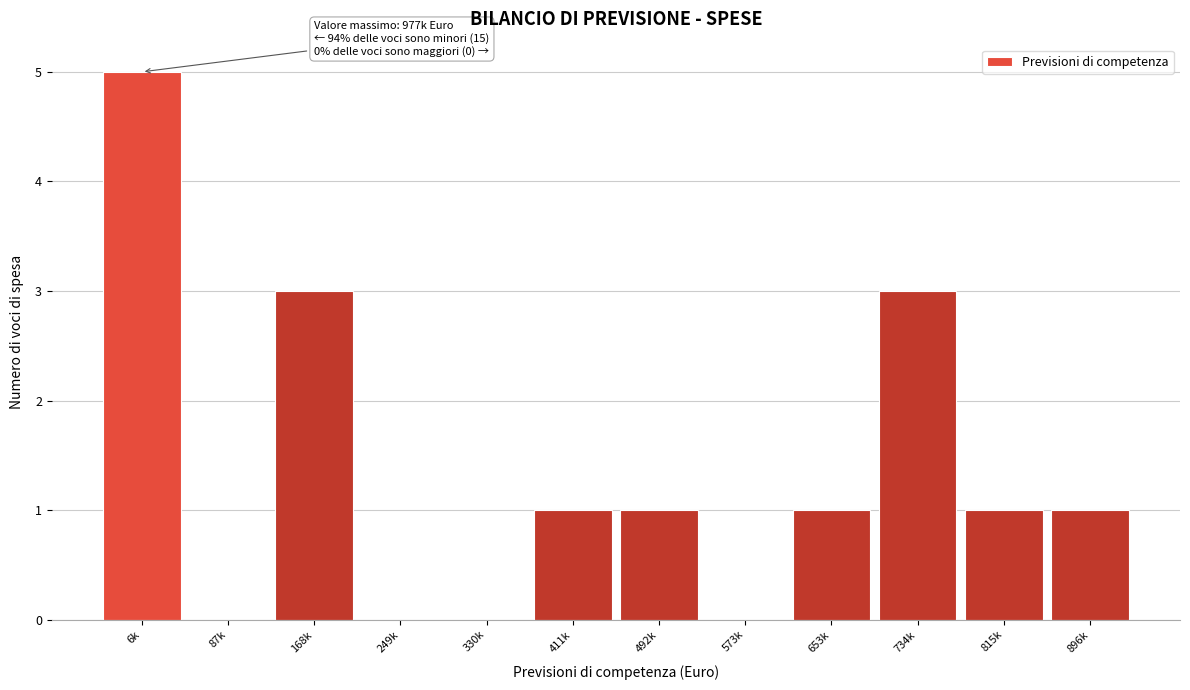

Reading left to right, what are all the values shown in this chart?

6k=5	87k=0	168k=3	249k=0	330k=0	411k=1	492k=1	573k=0	653k=1	734k=3	815k=1	896k=1